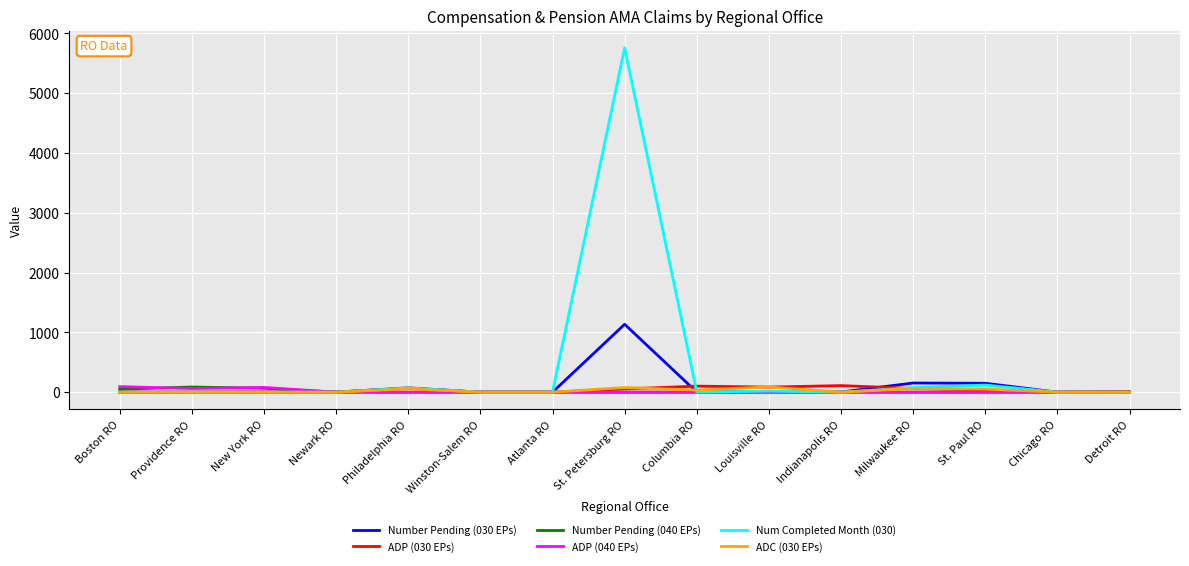

Which series has the largest range (max minus min)?

Num Completed Month (030)